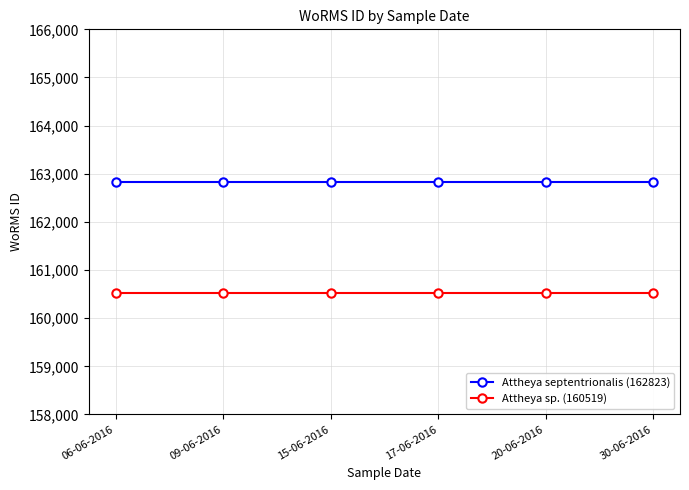

What is the difference between the highest and lowest values at 20-06-2016?

2304